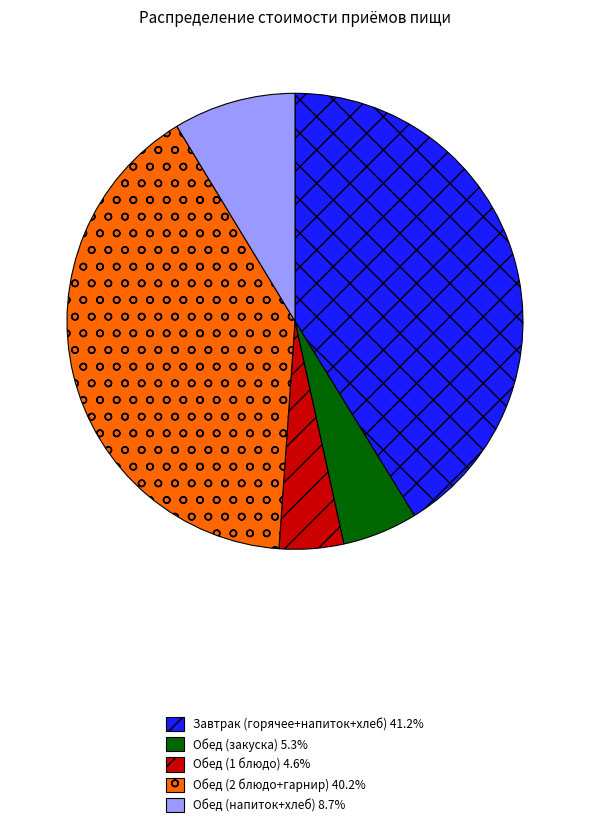

Is there a majority slice in this chart?

No